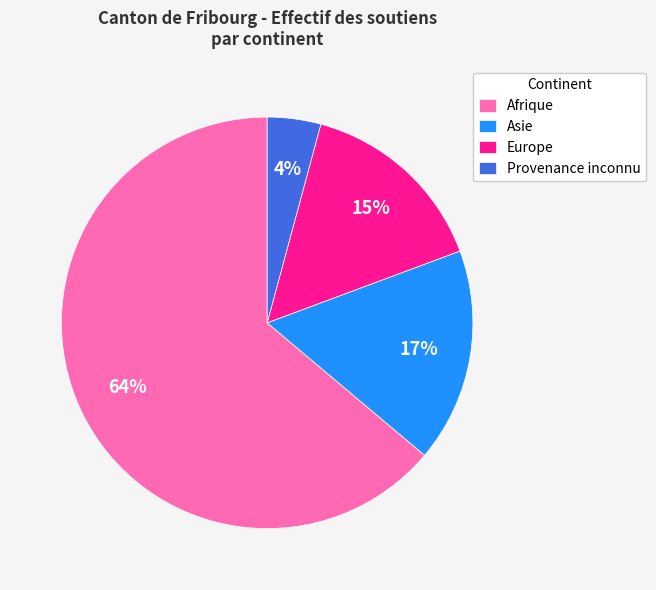

True or false: Asie accounts for 26% of the total.

False